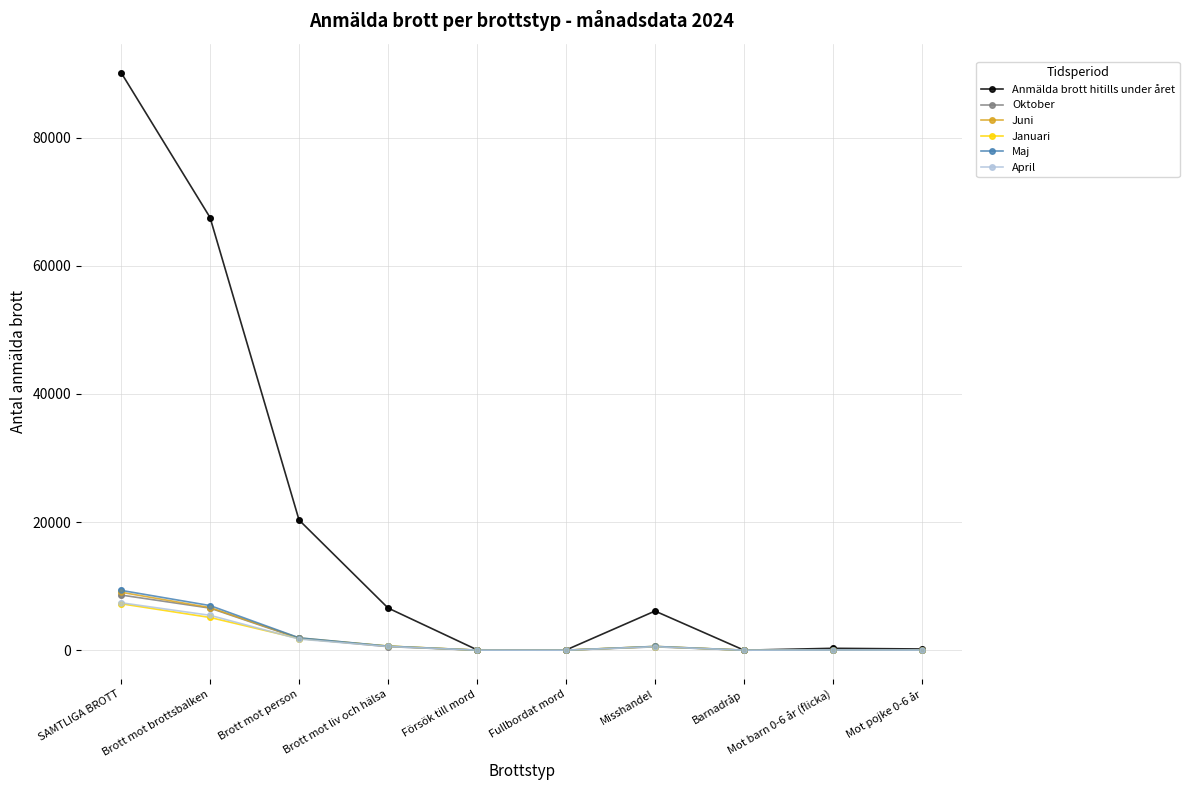

What are all the series names shown in the legend?

Anmälda brott hitills under året, Oktober, Juni, Januari, Maj, April